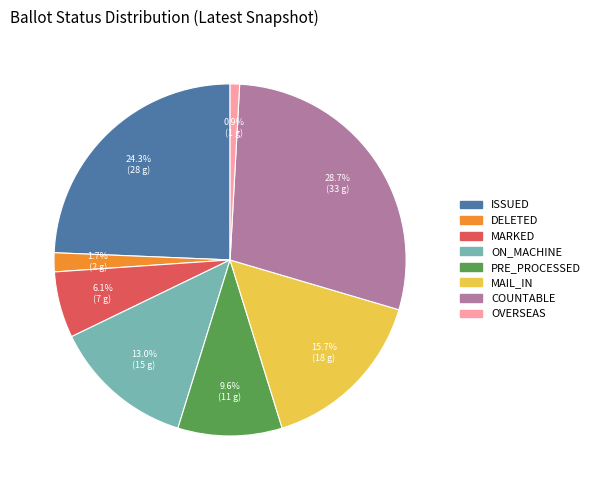

Count the number of slices in the pie.

8